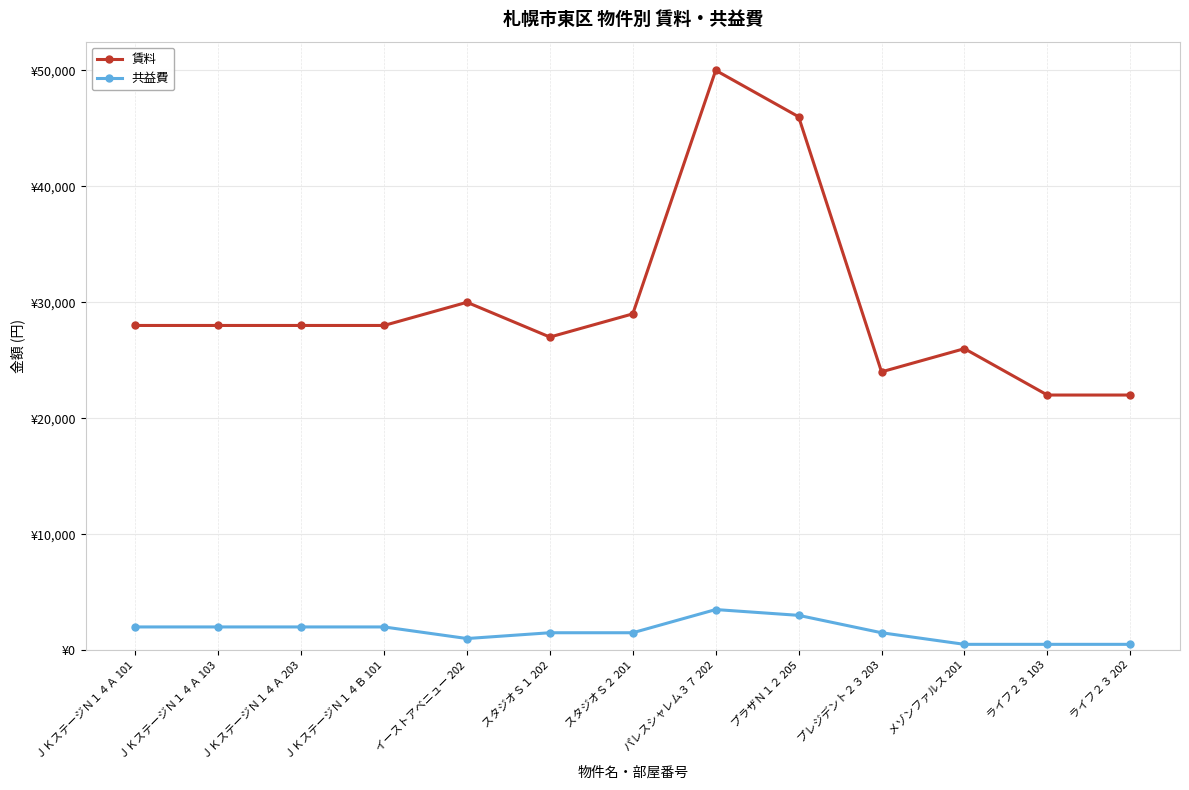

The 共益費 series shows 1000 at イーストアベニュー 202. True or false?

True